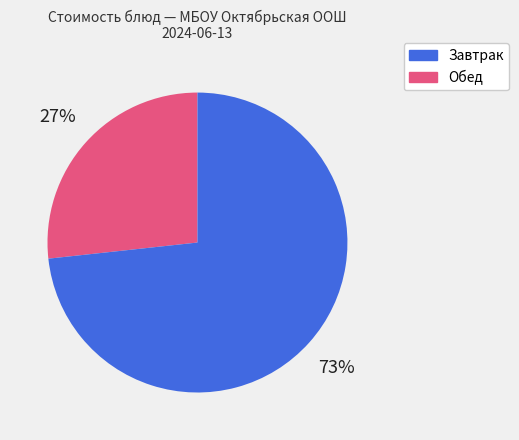

Which has a higher value, Обед or Завтрак?

Обед